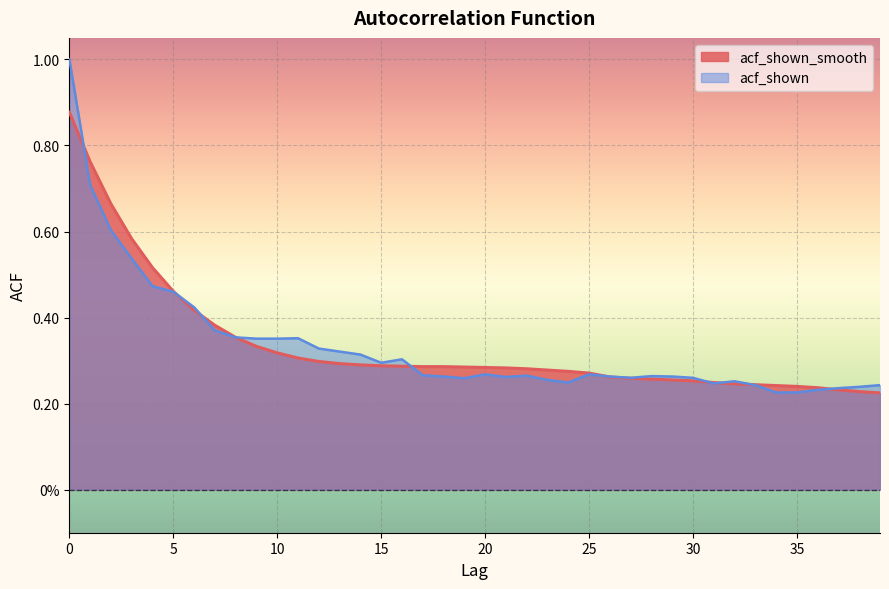

True or false: acf_shown and acf_shown_smooth intersect in this chart.

True